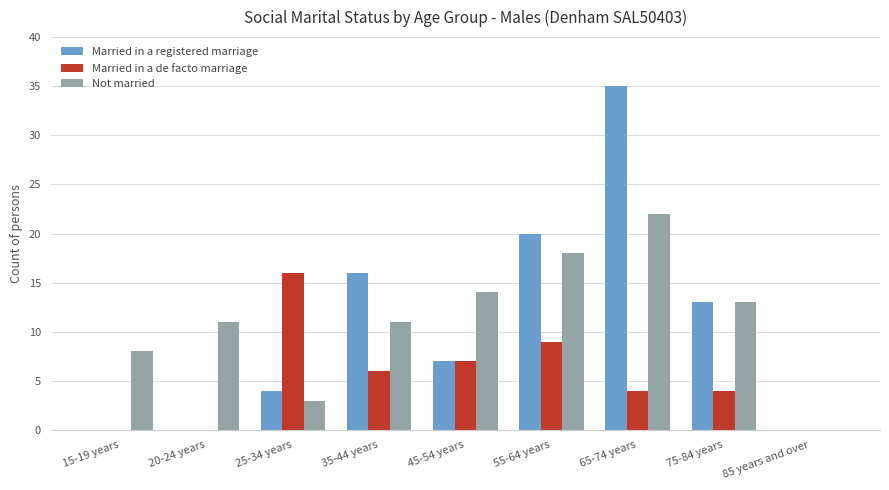

Where is Married in a registered marriage nearest to the value 17?

35-44 years